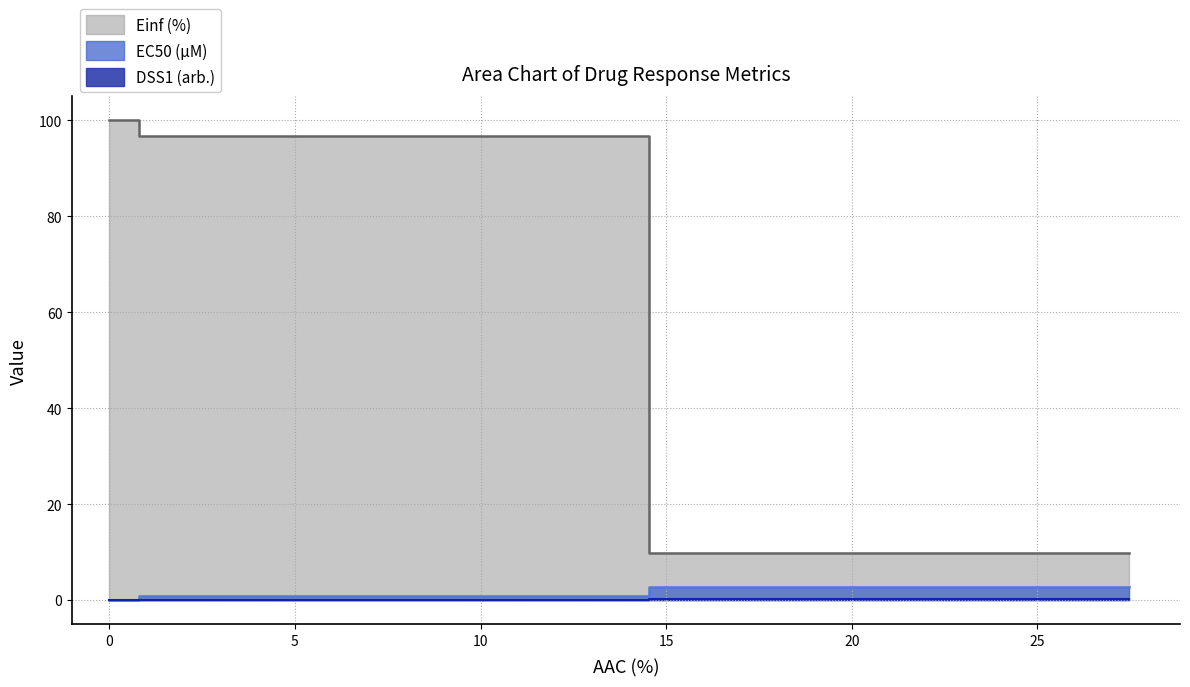

True or false: EC50 (µM) has a value of 0.0 at 0.

False